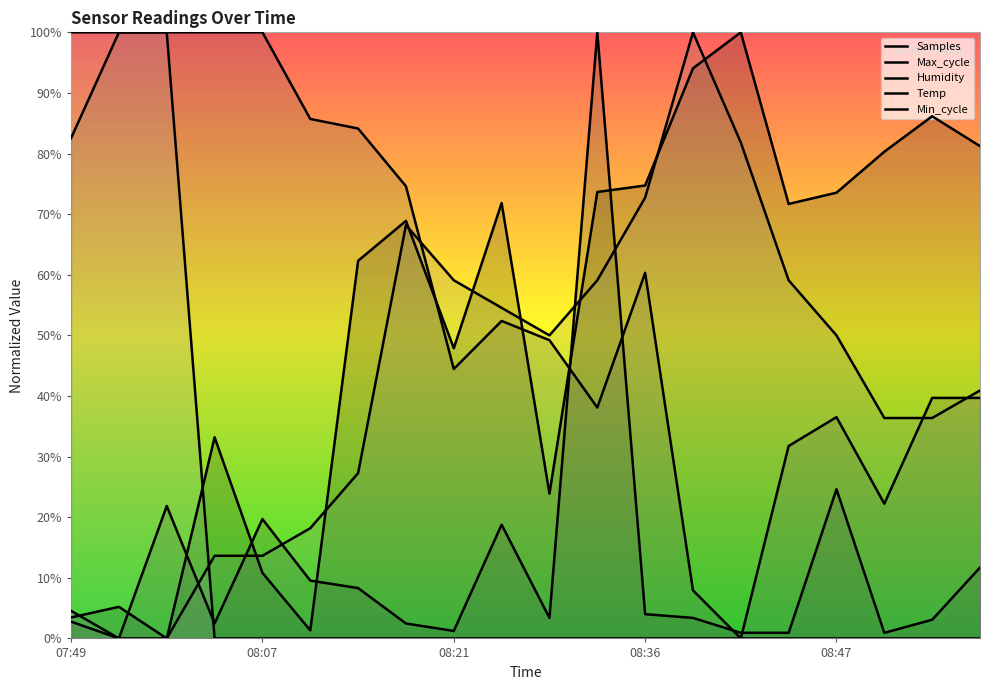

What is the total value across all series at 08:19?

2.1